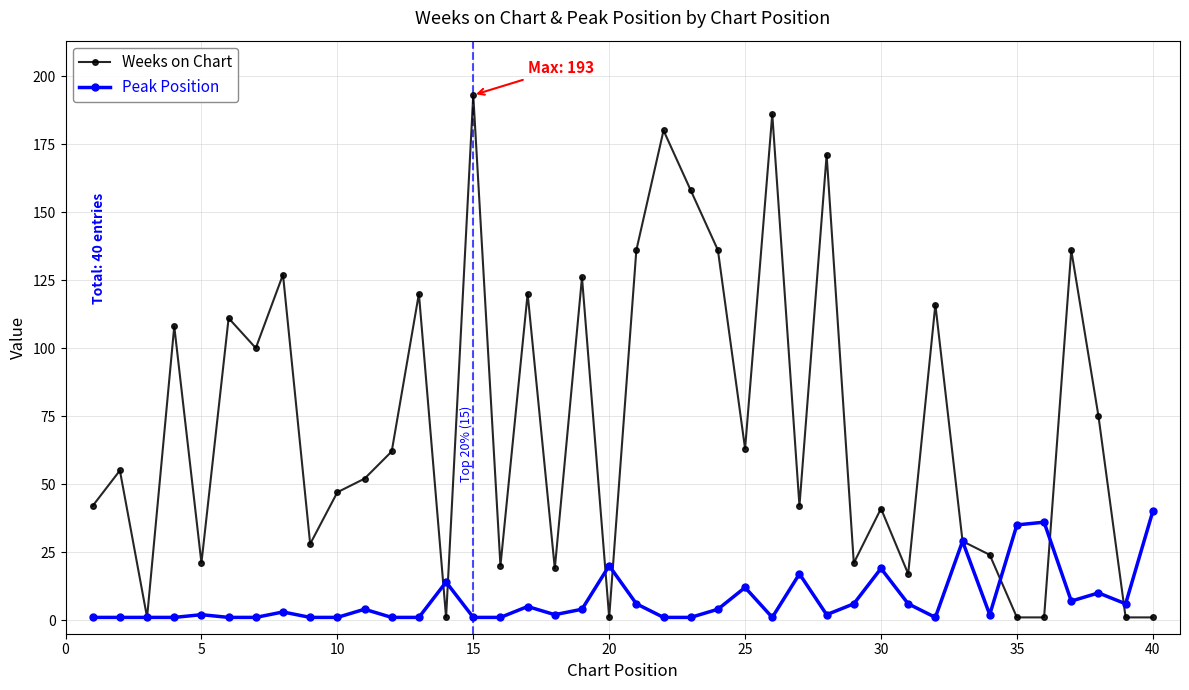

True or false: Peak Position has more than 0 interior local peaks.

True